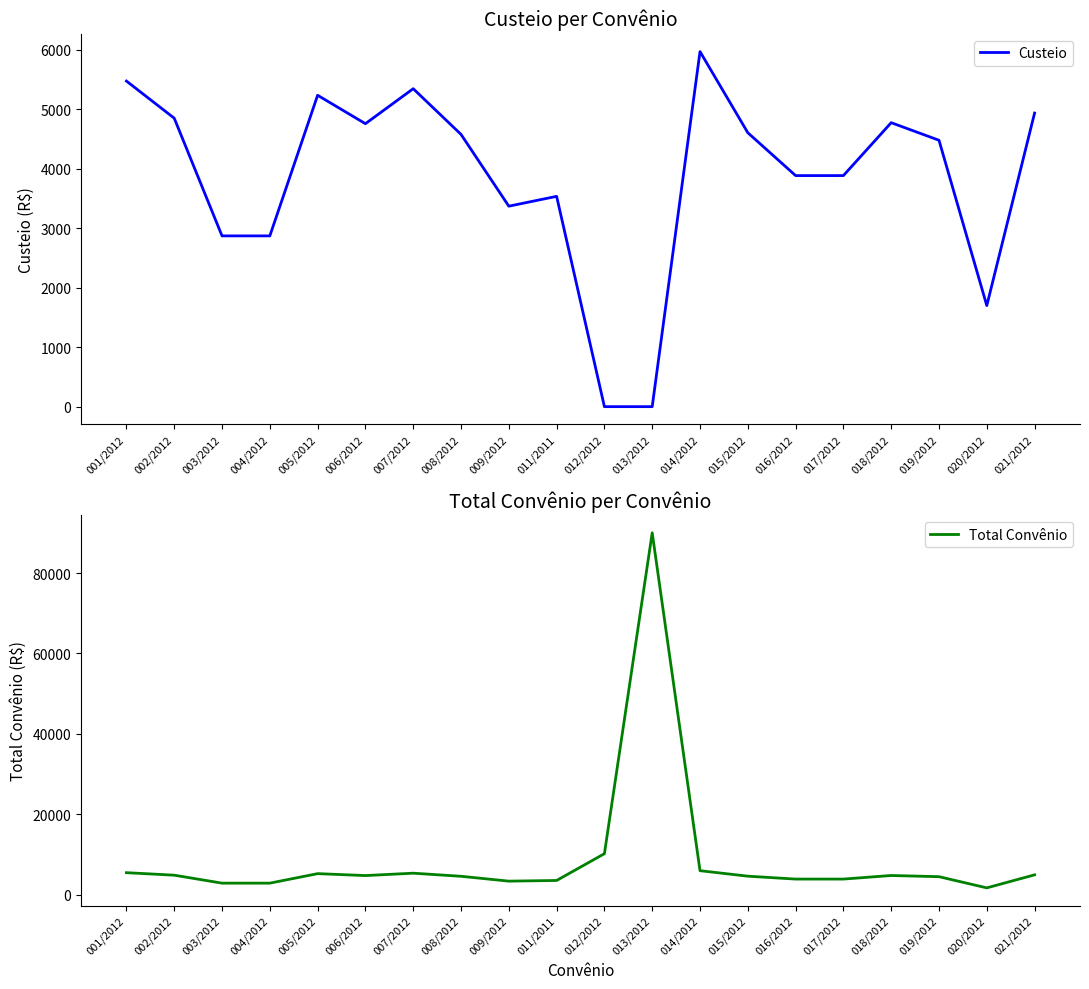

The value of Total Convênio at 016/2012 is 3887.0. True or false?

True